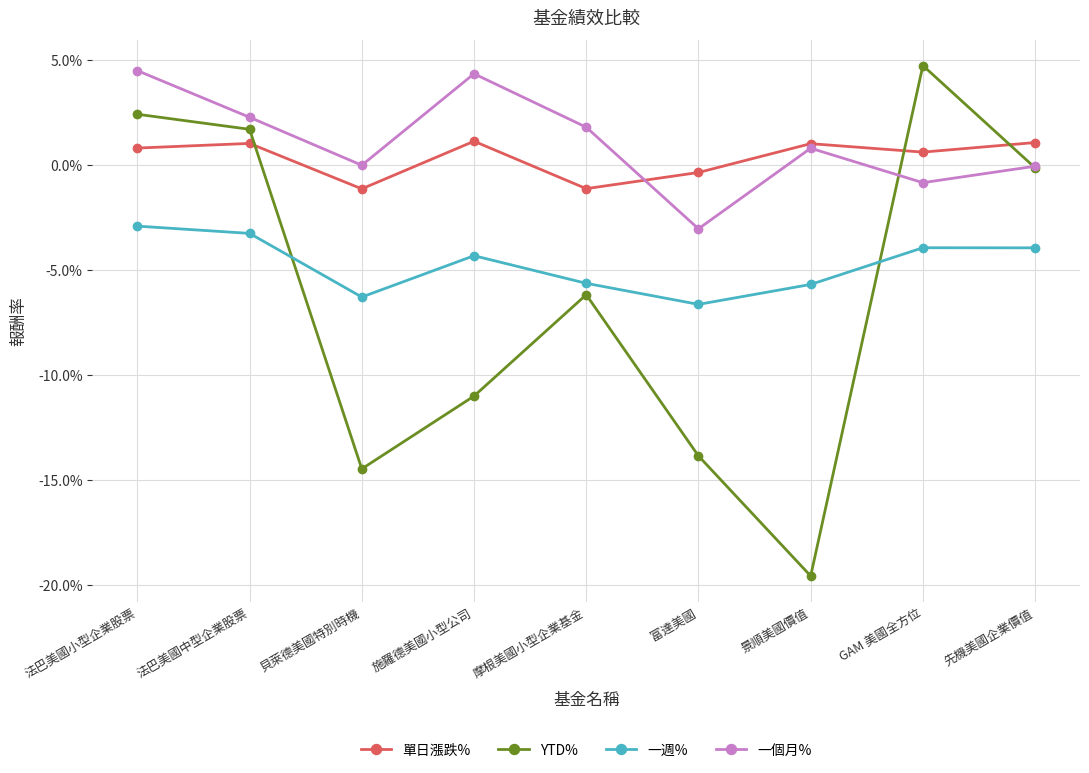

Reading right to left, transcribe all the data shown in this chart.

單日漲跌%: 0.0	0.0	0.0	-0.0	-0.0	0.0	-0.0	0.0	0.0
YTD%: -0.0	0.0	-0.2	-0.1	-0.1	-0.1	-0.1	0.0	0.0
一週%: -0.0	-0.0	-0.1	-0.1	-0.1	-0.0	-0.1	-0.0	-0.0
一個月%: -0.0	-0.0	0.0	-0.0	0.0	0.0	-0.0	0.0	0.0